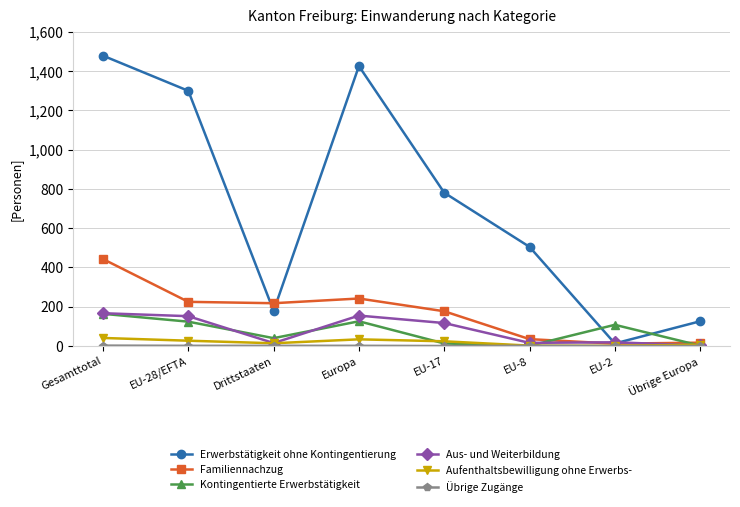

What is the greatest value displayed?

1479